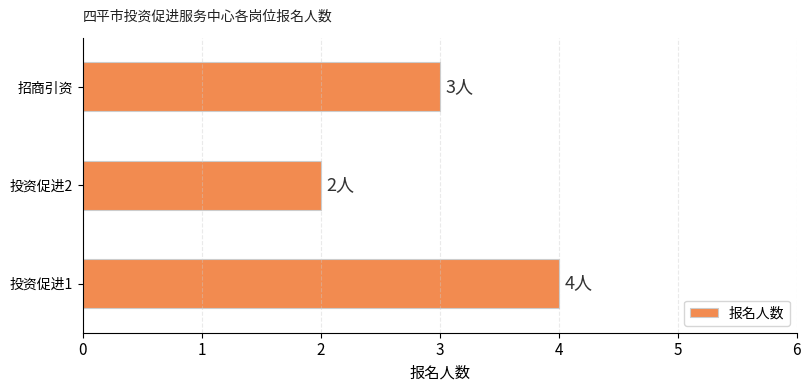

Are the bars grouped side by side (vs. stacked)?

No